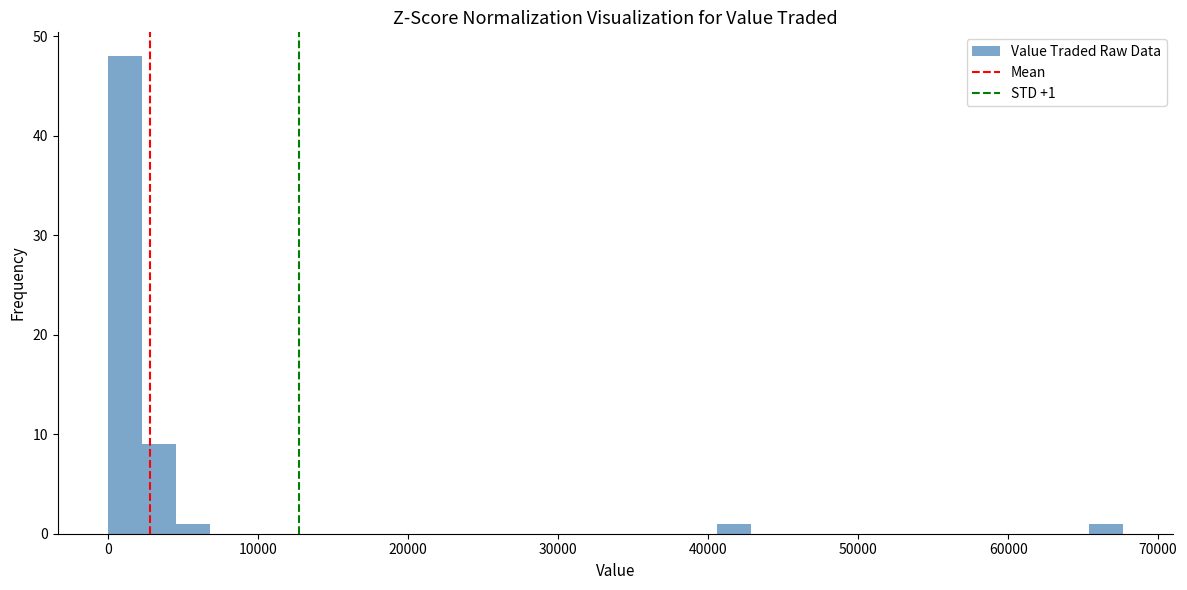

Read against the x-axis, roughly where is the centre of the tallest bar?

1000